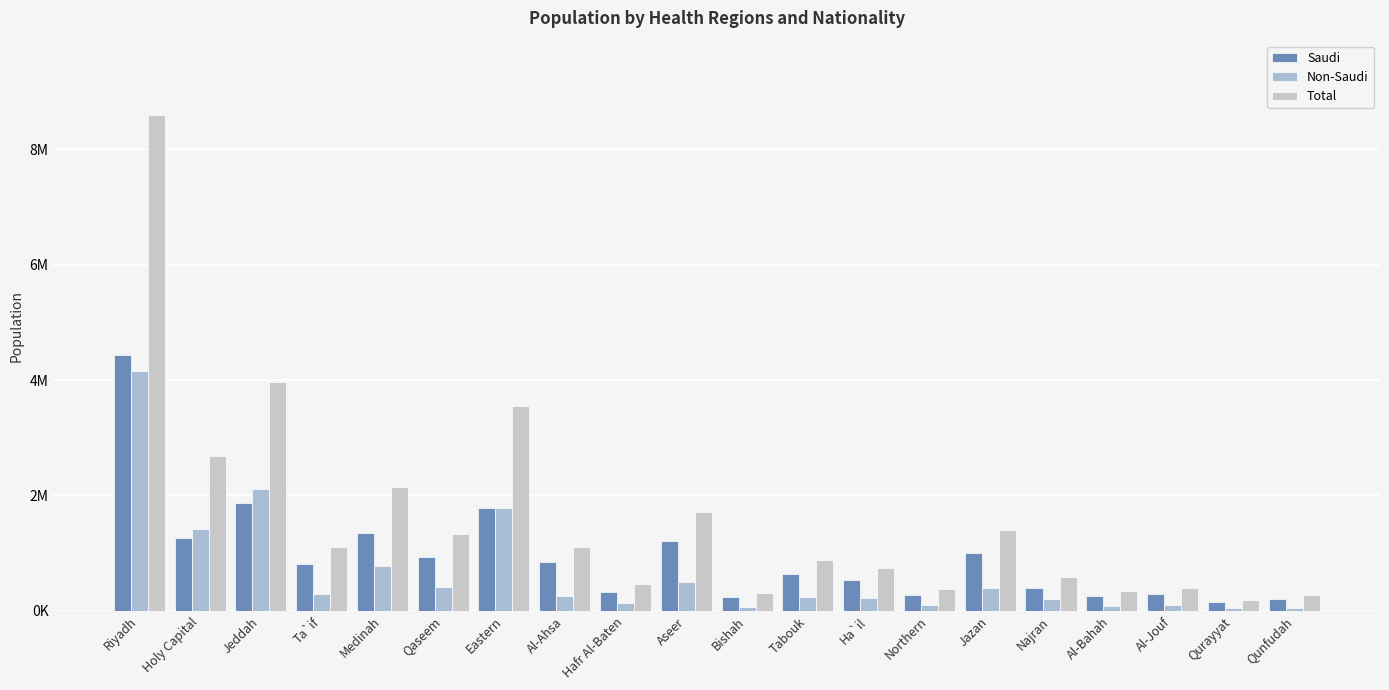

What is the maximum value for Total?

8591748